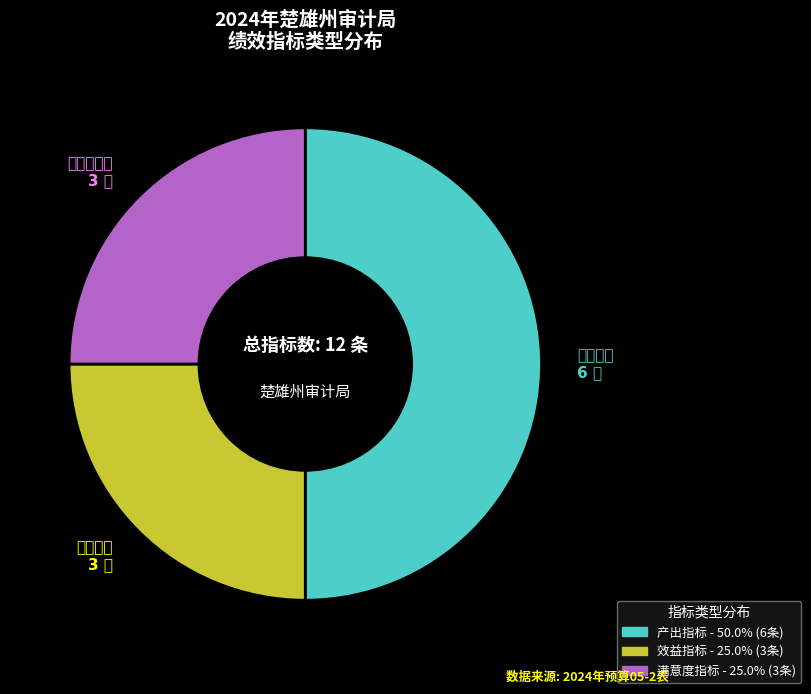

Does 满意度指标 represent more than half of the total?

No